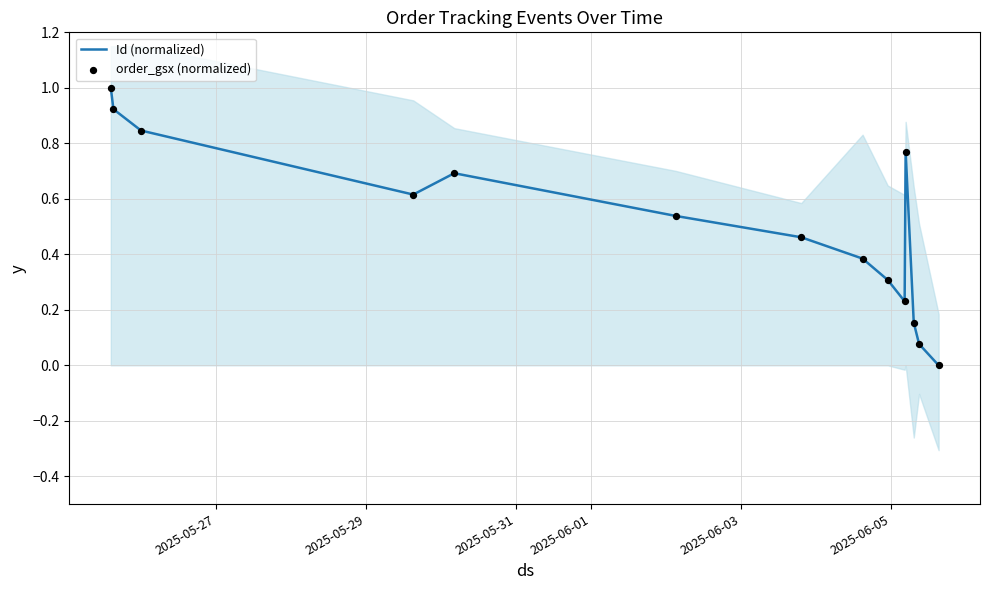

At how many categories does at least one series exceed 0?

13